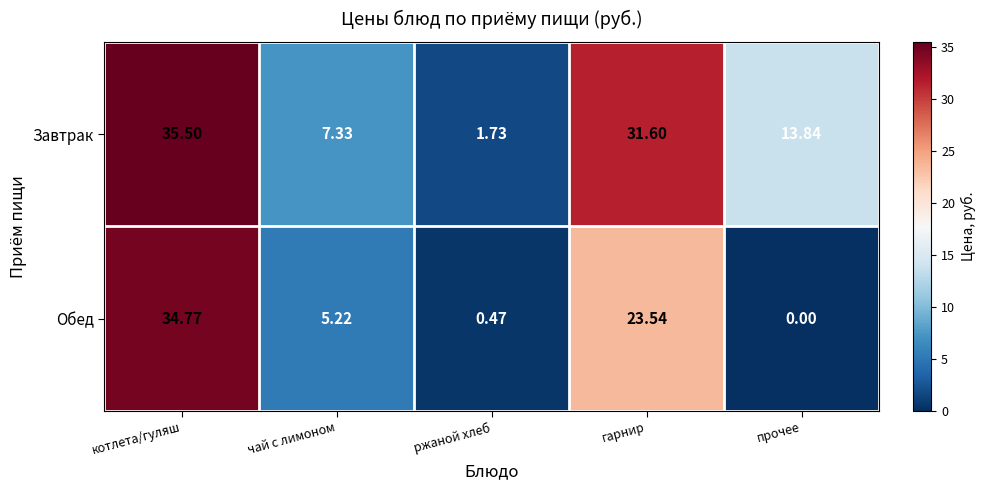

Where does the Обед series first go above 5?

котлета/гуляш